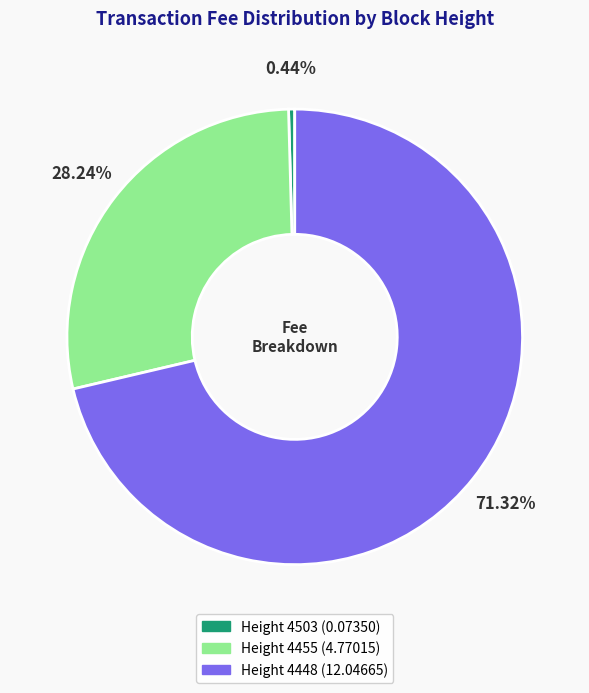

To the nearest percent, what is the combined percentage of Height 4448 and Height 4455?

100%